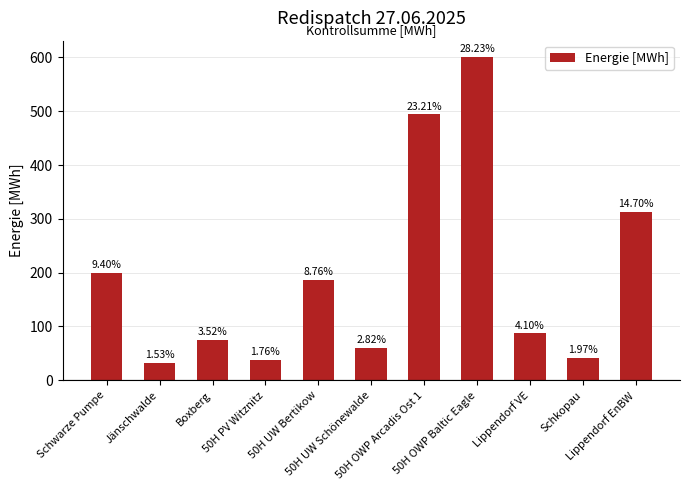

List the labels in order of value, smallest first.

Jänschwalde, 50H PV Witznitz, Schkopau, 50H UW Schönewalde, Boxberg, Lippendorf VE, 50H UW Bertikow, Schwarze Pumpe, Lippendorf EnBW, 50H OWP Arcadis Ost 1, 50H OWP Baltic Eagle